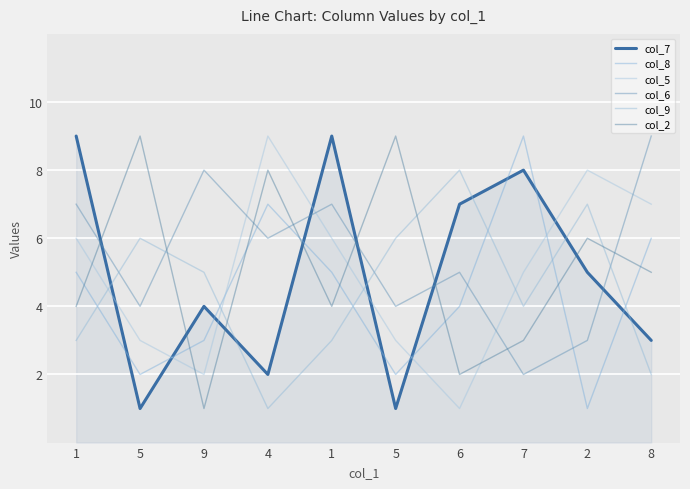

What is the maximum value shown in the chart?

9